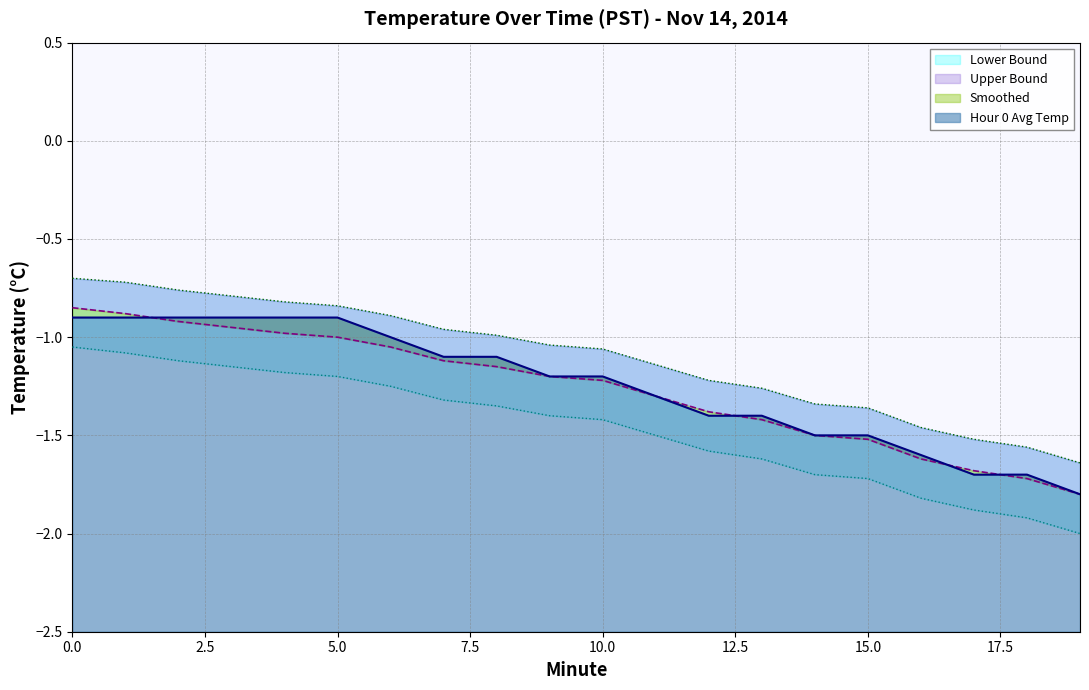

True or false: Smoothed and Lower Bound intersect in this chart.

False